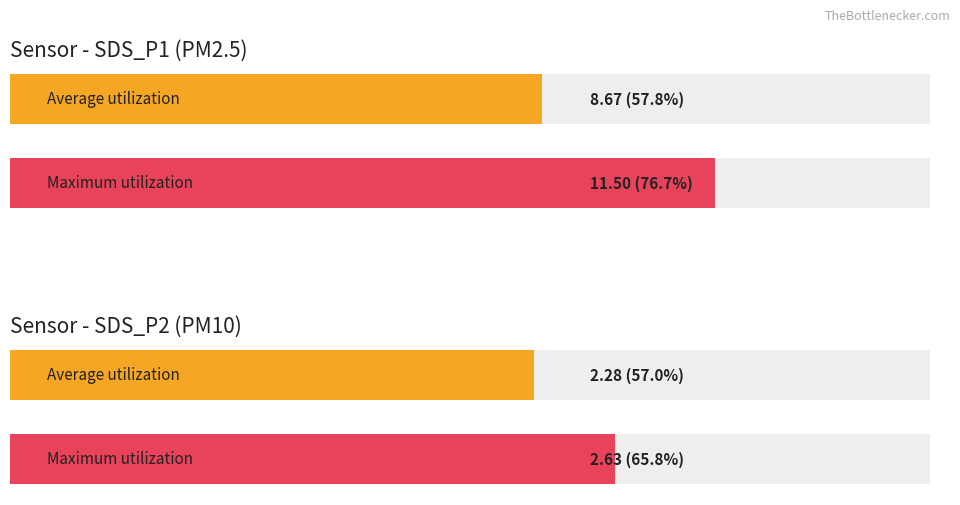

Which series has the largest total across all categories?

SDS_P1